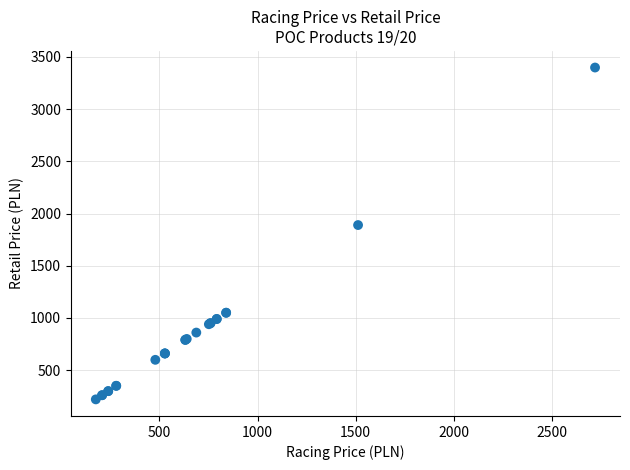

What Y value in the scatter plot is closest to 1809?

1890